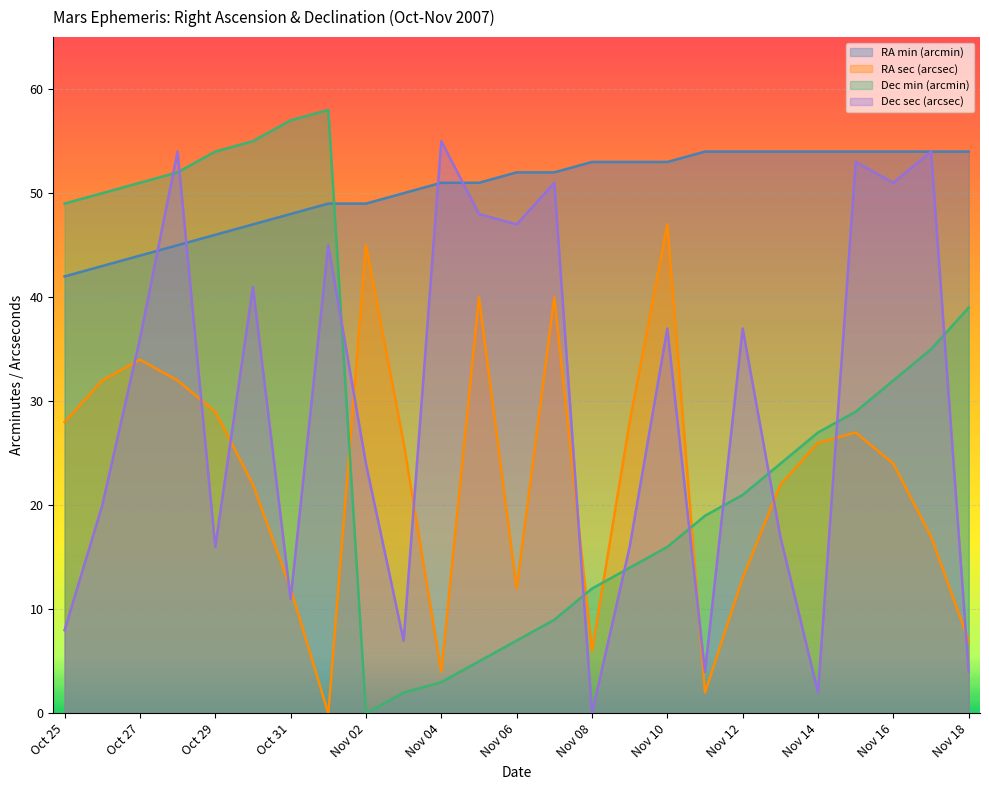

Rank the series by their maximum value, from lowest to highest.

RA sec (arcsec), RA min (arcmin), Dec sec (arcsec), Dec min (arcmin)